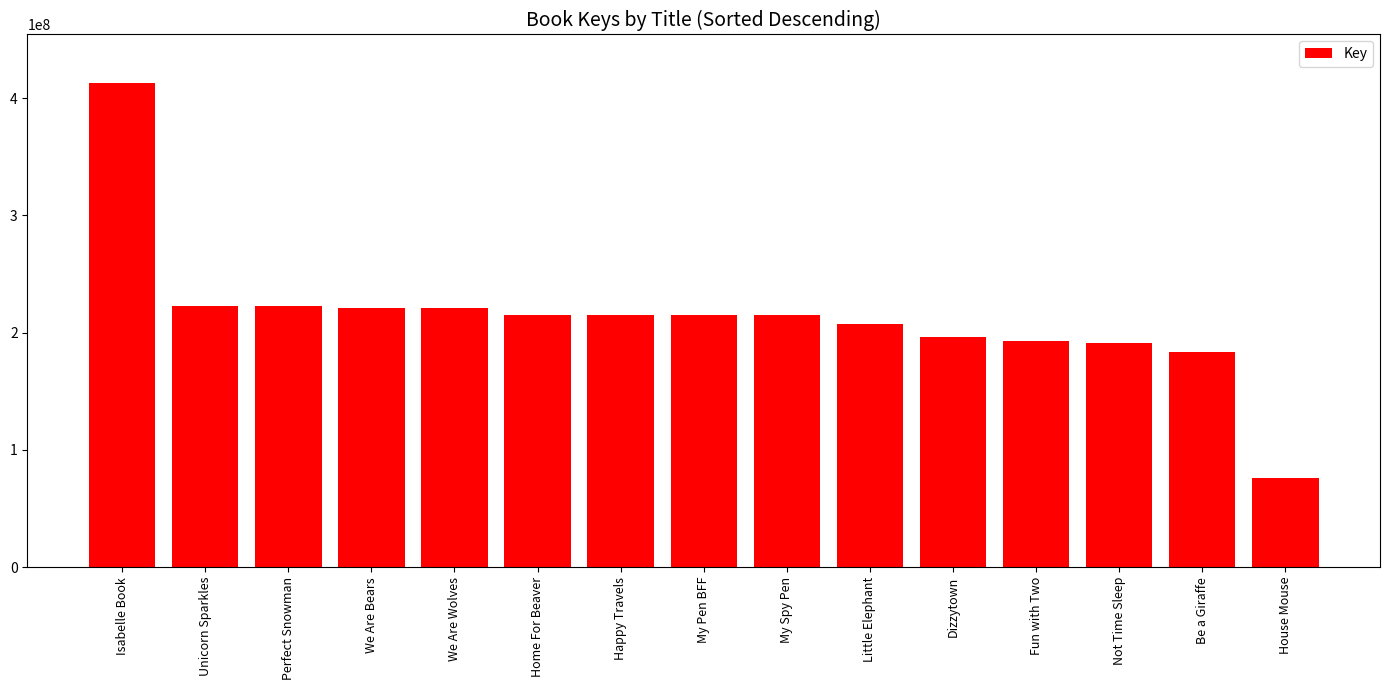

What is the sum of the values at Perfect Snowman and House Mouse?

298896023